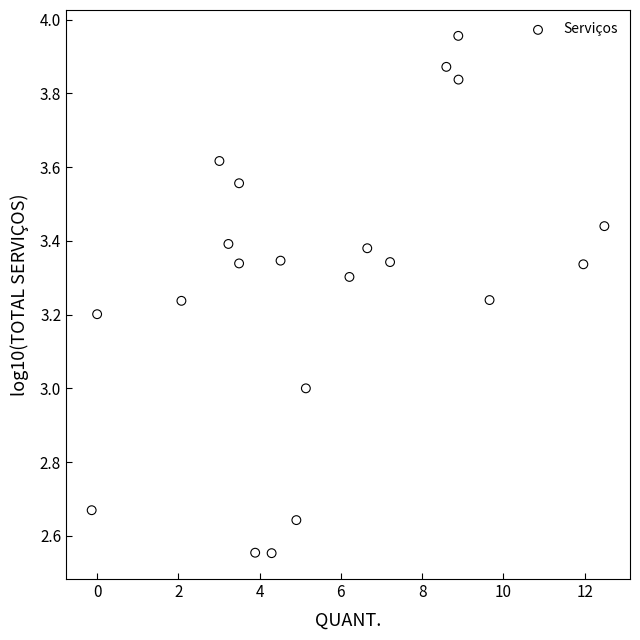

What is the range of X values (max minus min)?

12.6